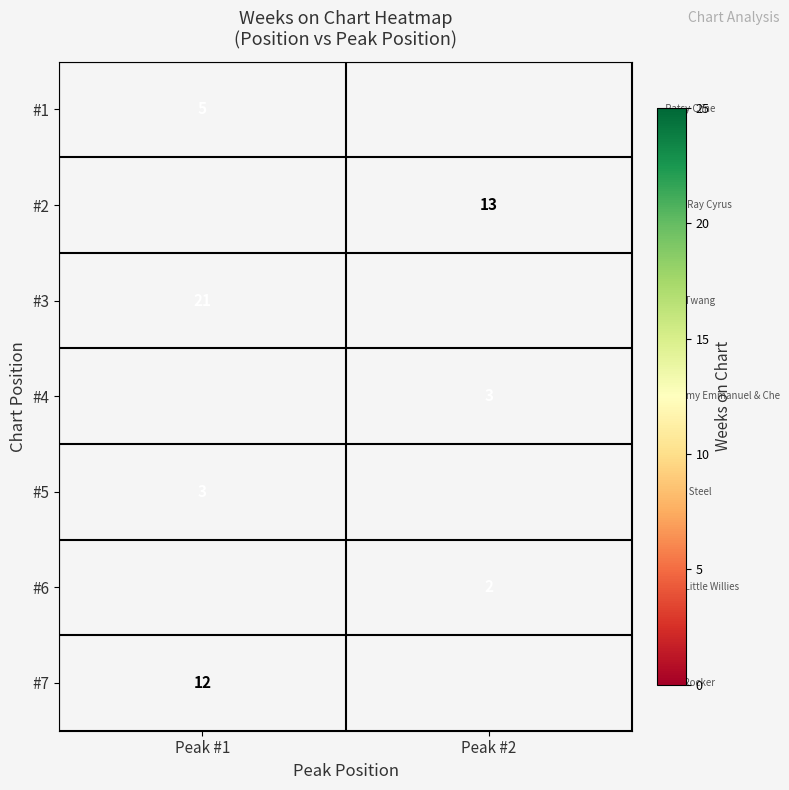

At how many categories does at least one series exceed 12?

2